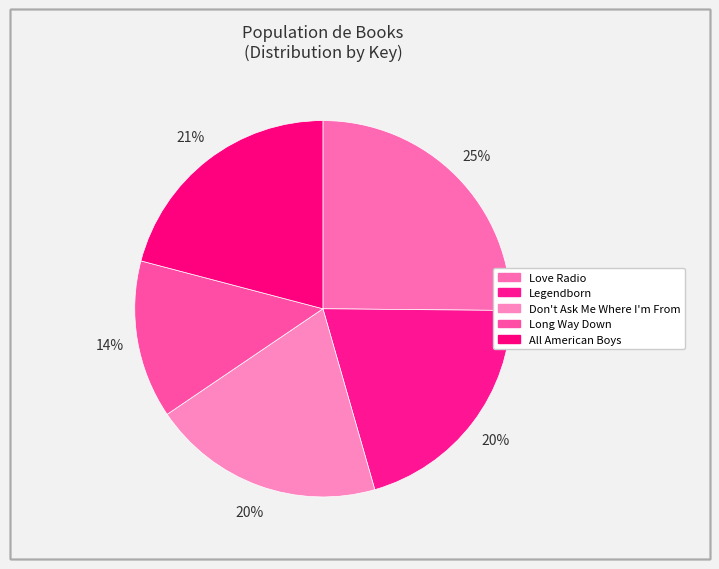

What is the smallest slice in the pie chart?

Long Way Down